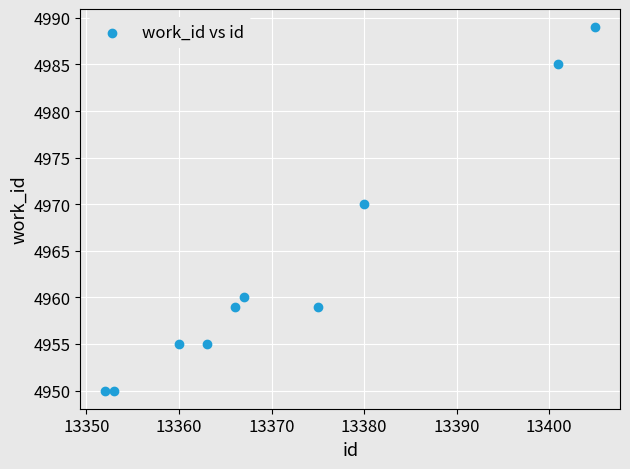

What is the range of Y values (max minus min)?

39